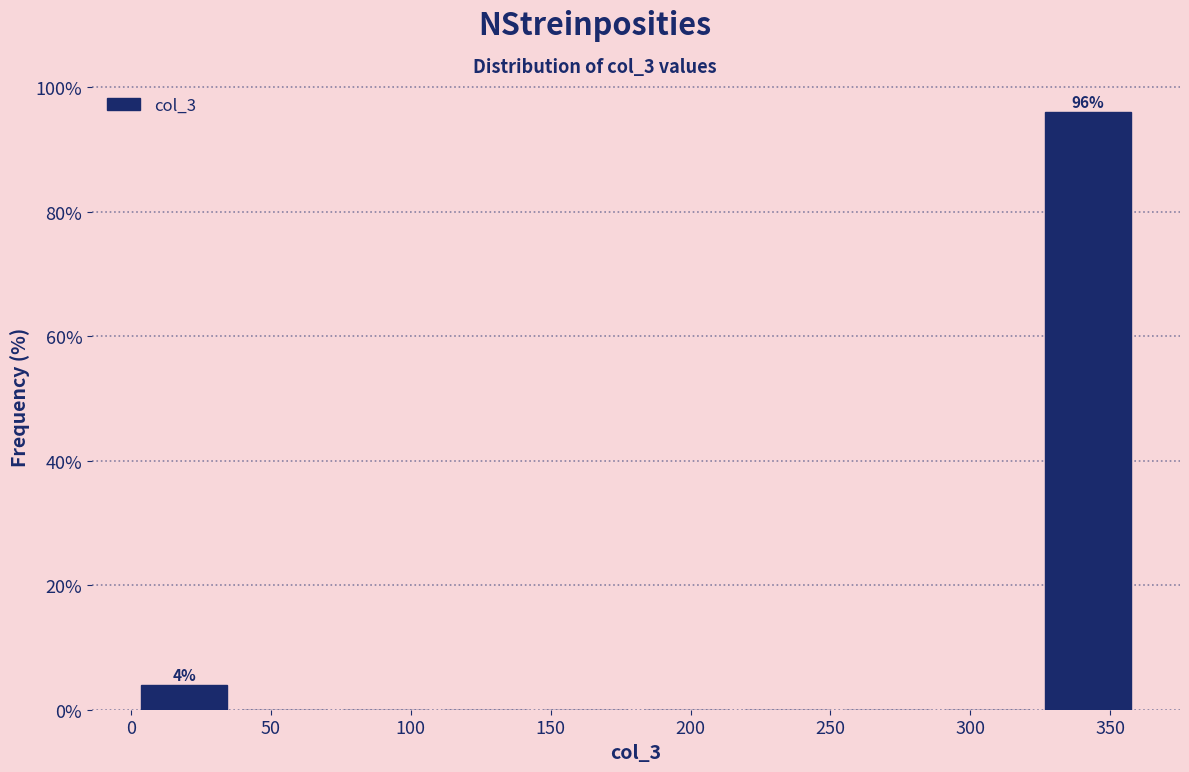

Which range on the x-axis has the tallest bar?

325 to 360